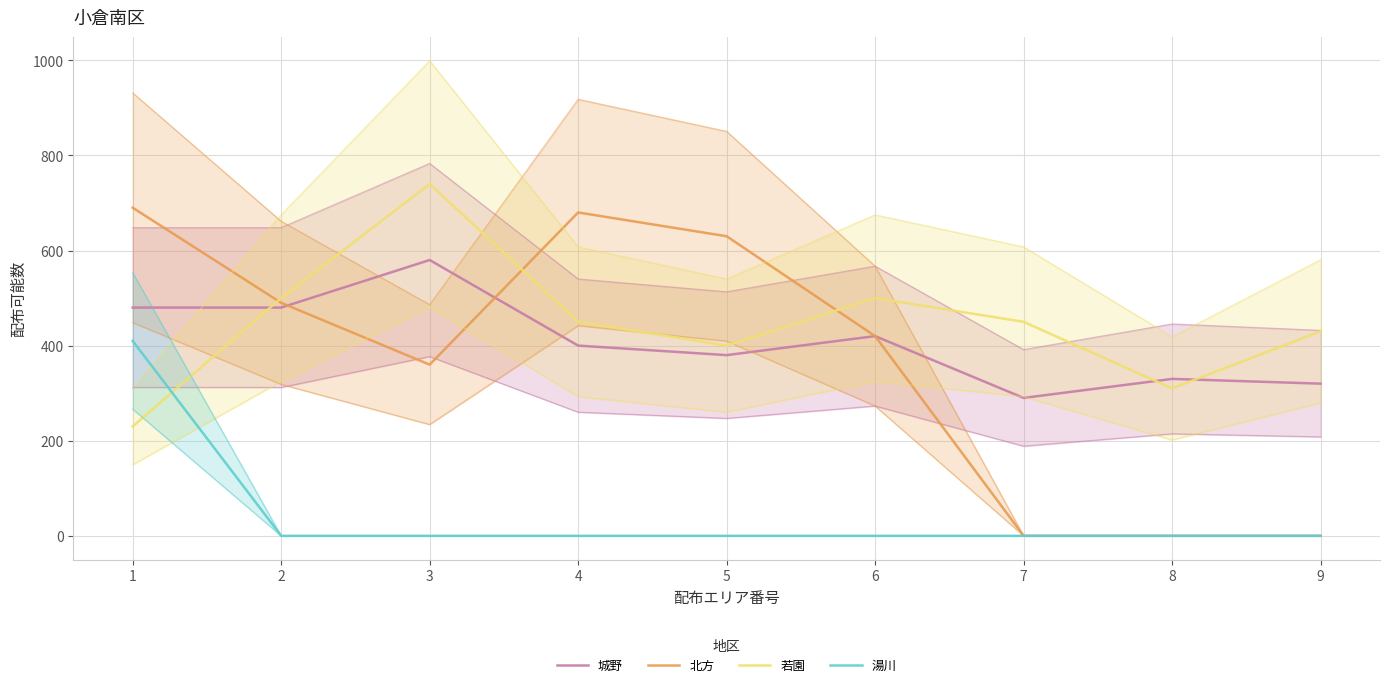

Does the chart display data point markers on the line(s)?

No